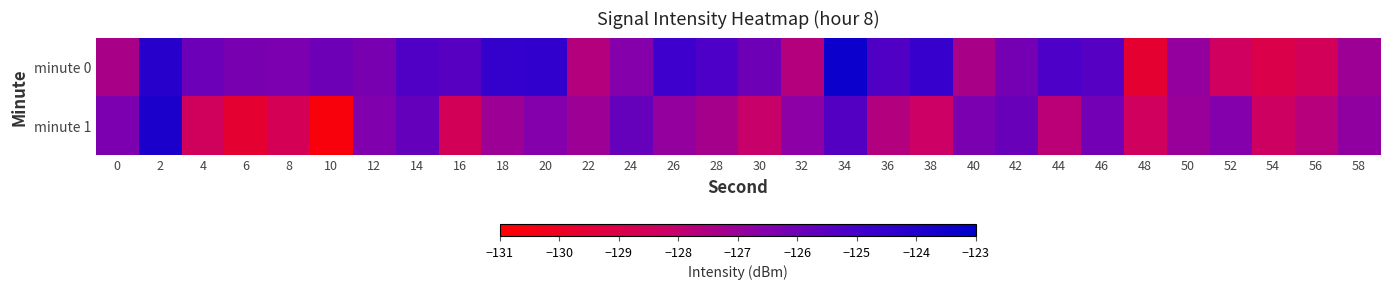

What is the maximum value shown in the chart?

-123.4